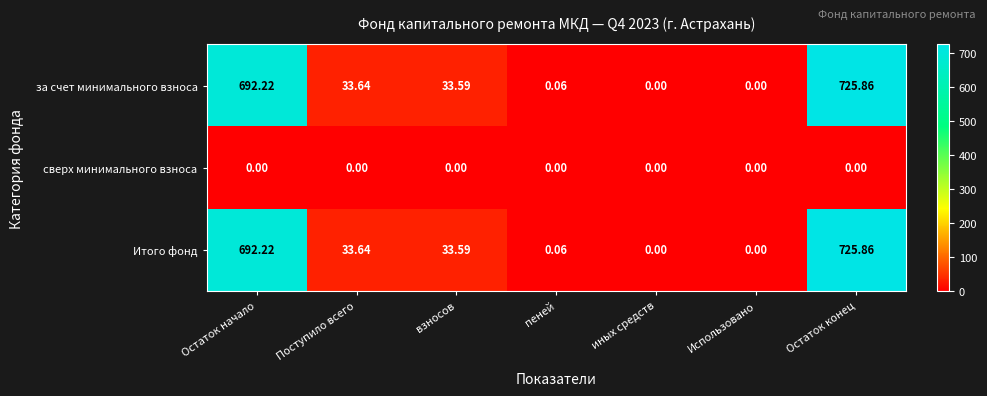

Which label corresponds to the largest value in the chart?

Остаток конец